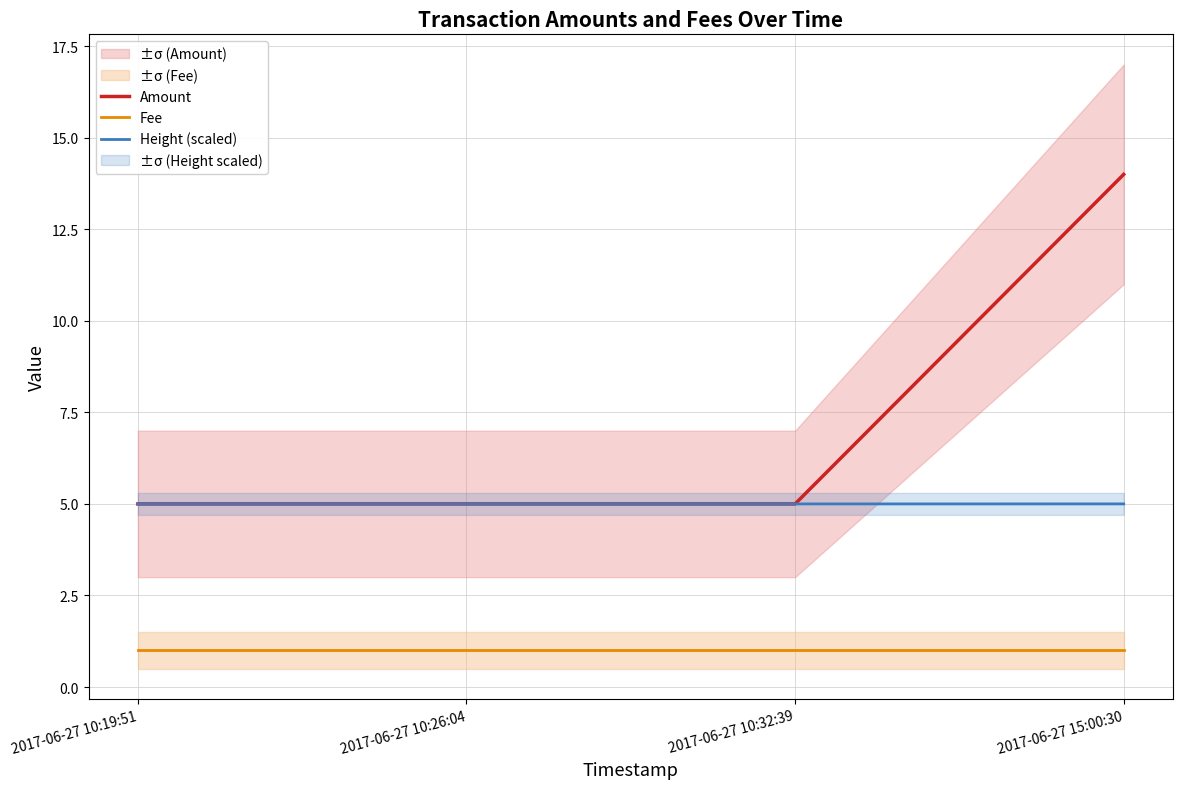

True or false: Fee and Amount intersect in this chart.

False